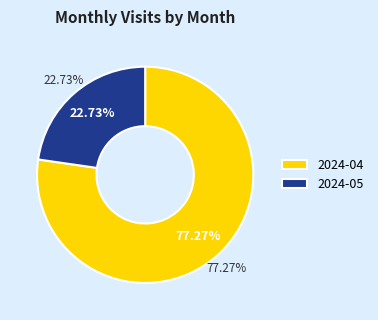

True or false: 2024-05 accounts for 23% of the total.

True